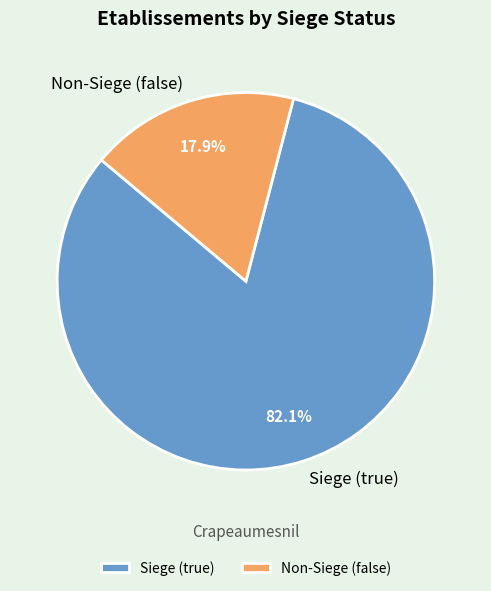

Rank the categories by value from highest to lowest.

Siege (true), Non-Siege (false)